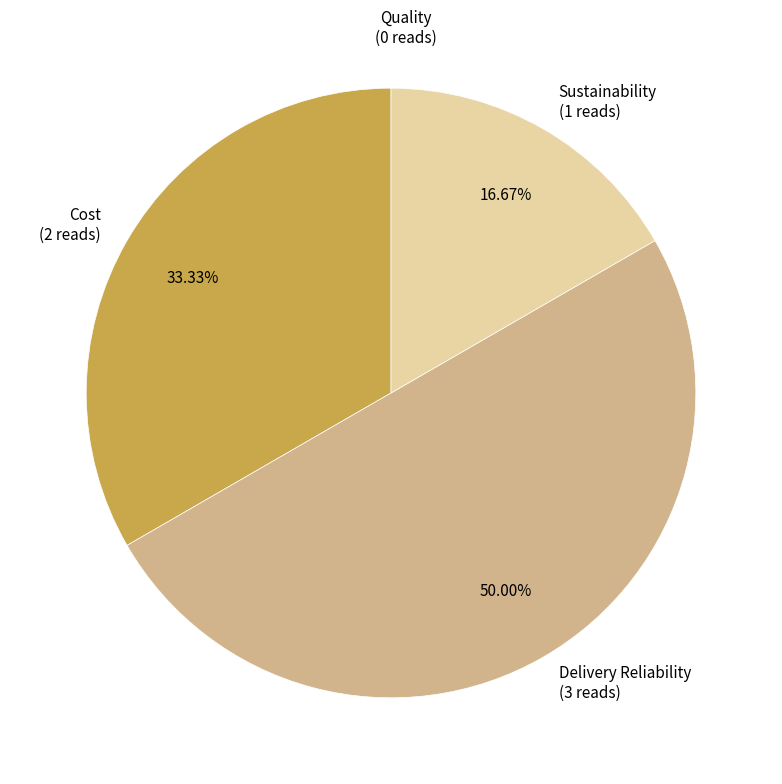

Rank the categories by value from lowest to highest.

Sustainability (1 reads), Cost (2 reads), Delivery Reliability (3 reads)